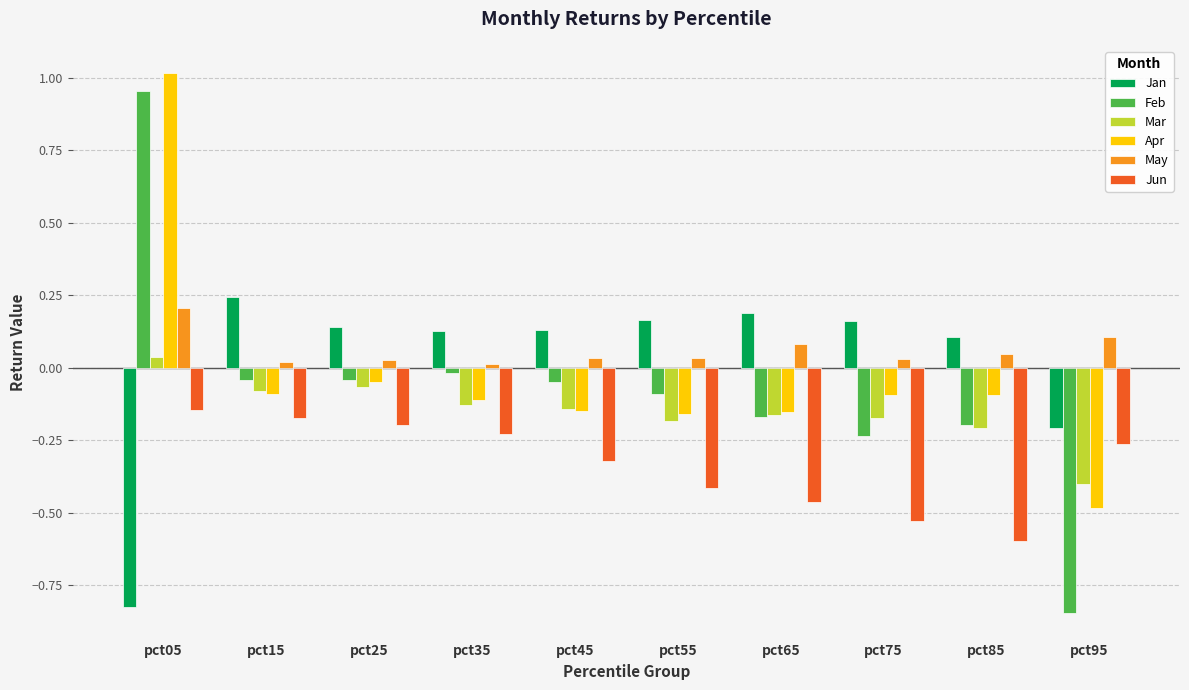

What is the total value across all series at pct55?

-0.6